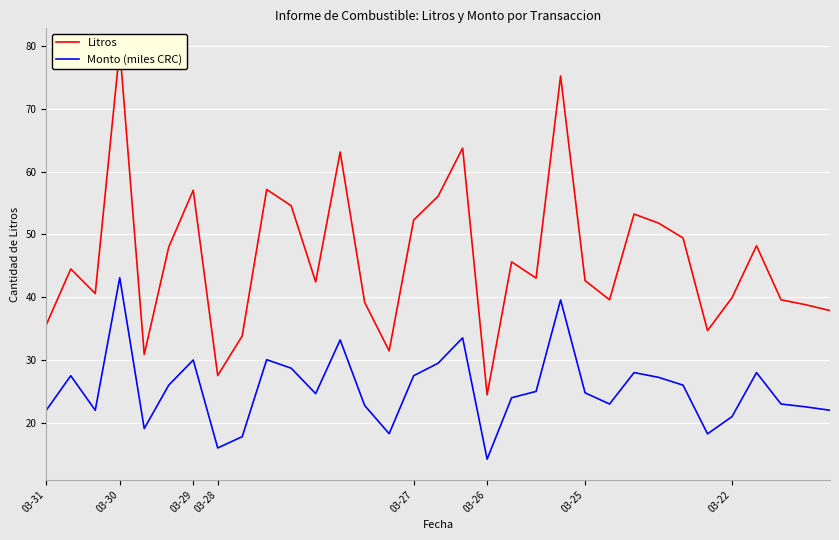

What is the highest value of the Monto (miles CRC) series?

43.1